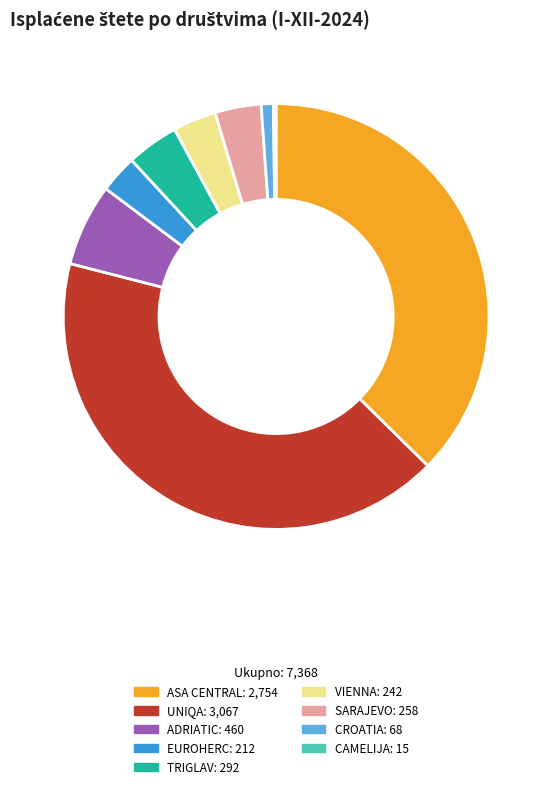

Is there a majority slice in this chart?

No